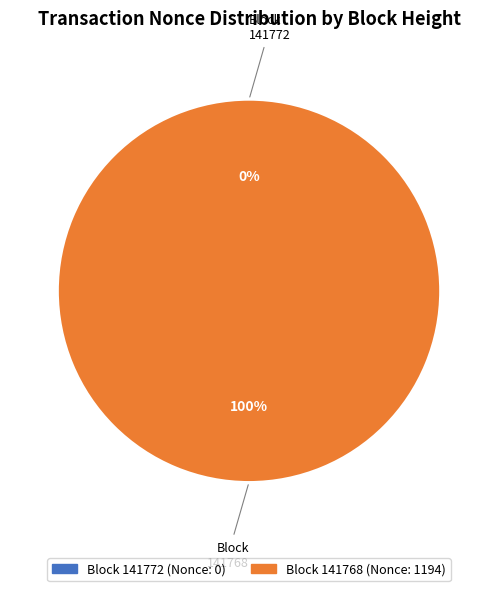

To the nearest percent, what portion does 141768 represent?

100%